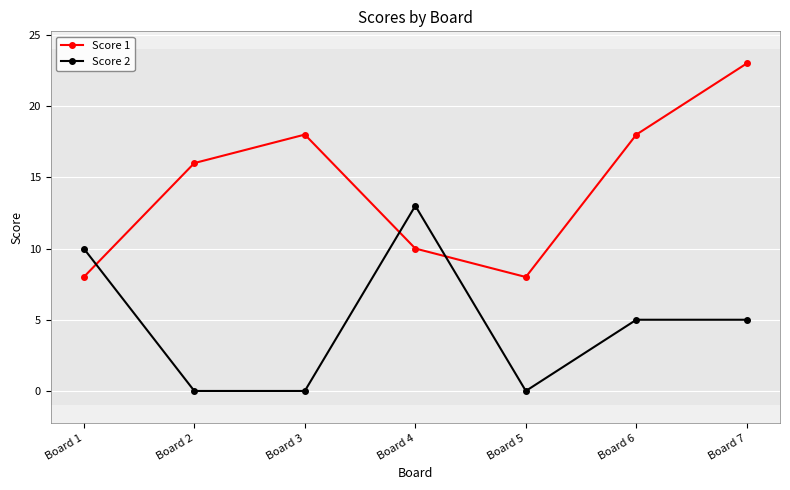

True or false: Score 2 has more than 0 points higher than both neighbors.

True